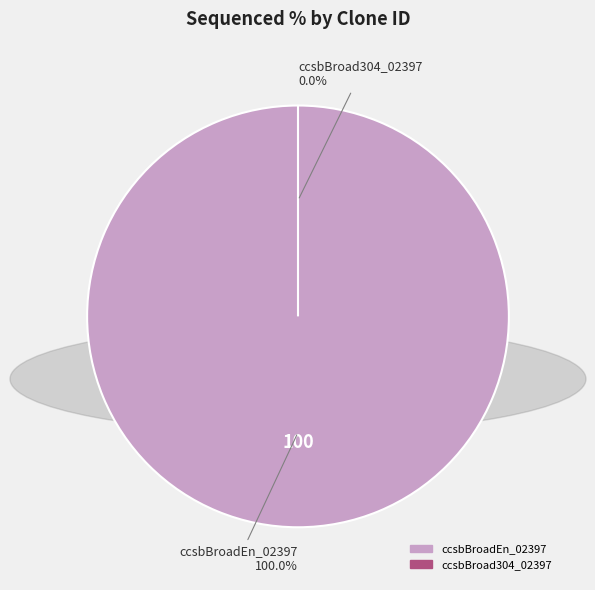

Which slice is the largest?

ccsbBroadEn_02397